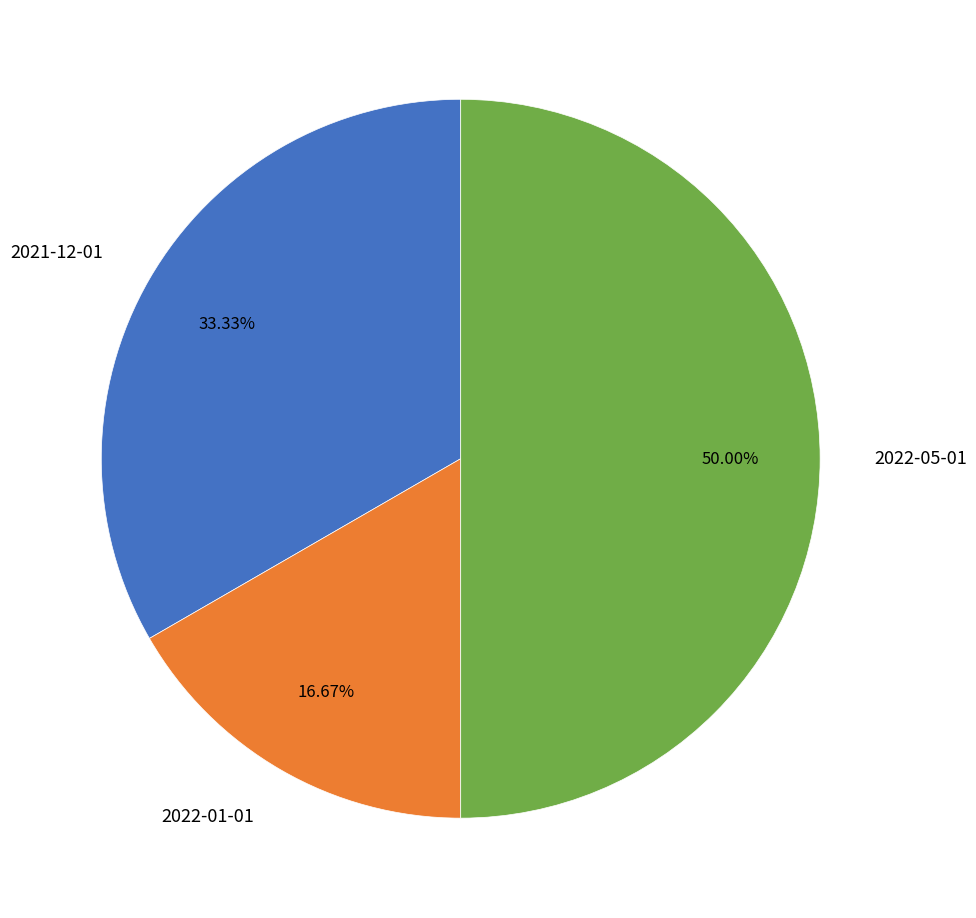

Combined, do 2022-05-01 and 2022-01-01 account for over 50%?

Yes